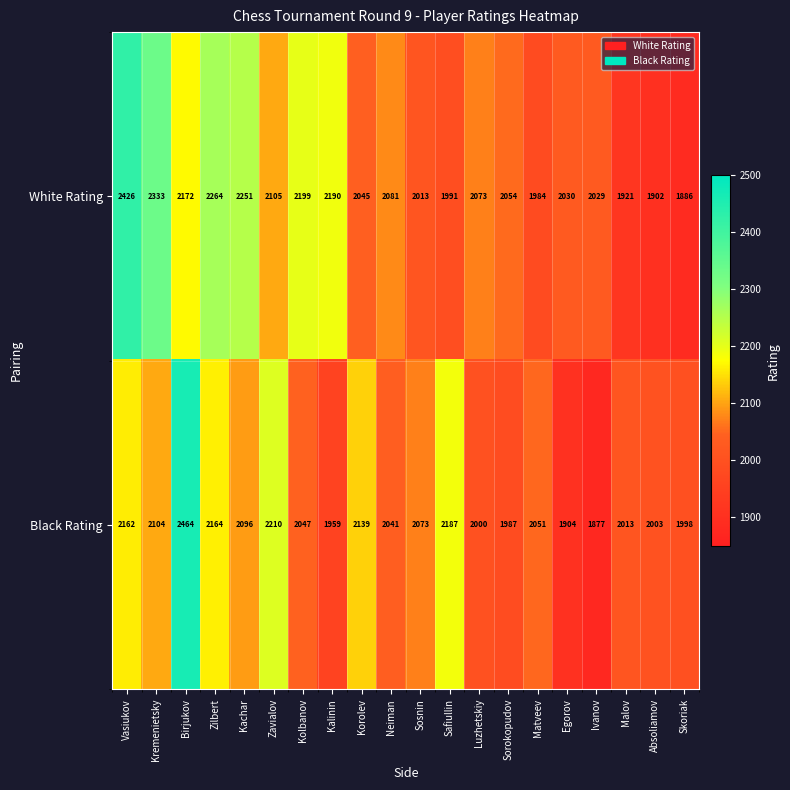

Rank the series at Vasiukov from lowest to highest value.

Black Rating, White Rating